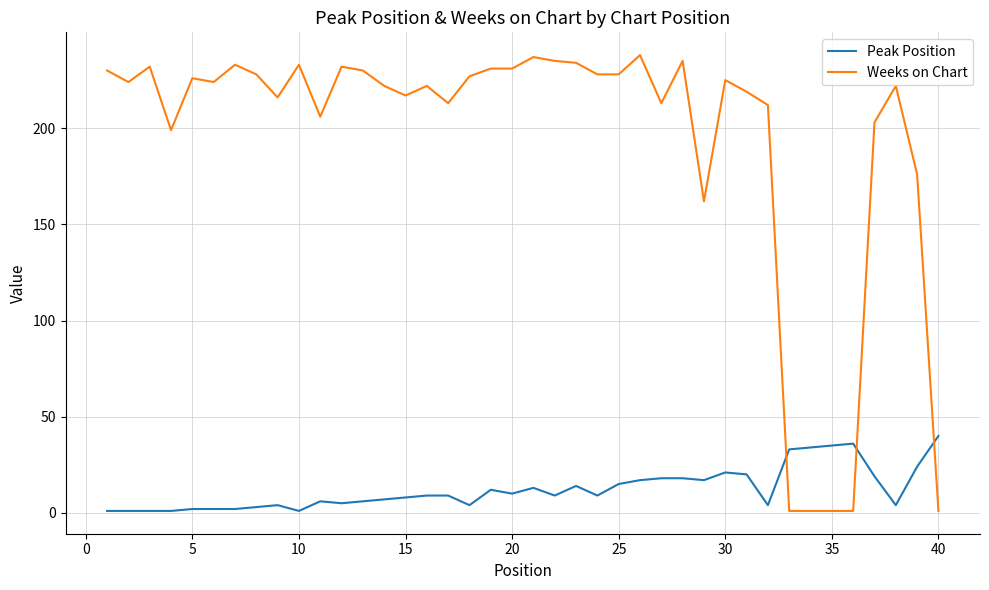

Which series has the widest spread of values?

Weeks on Chart